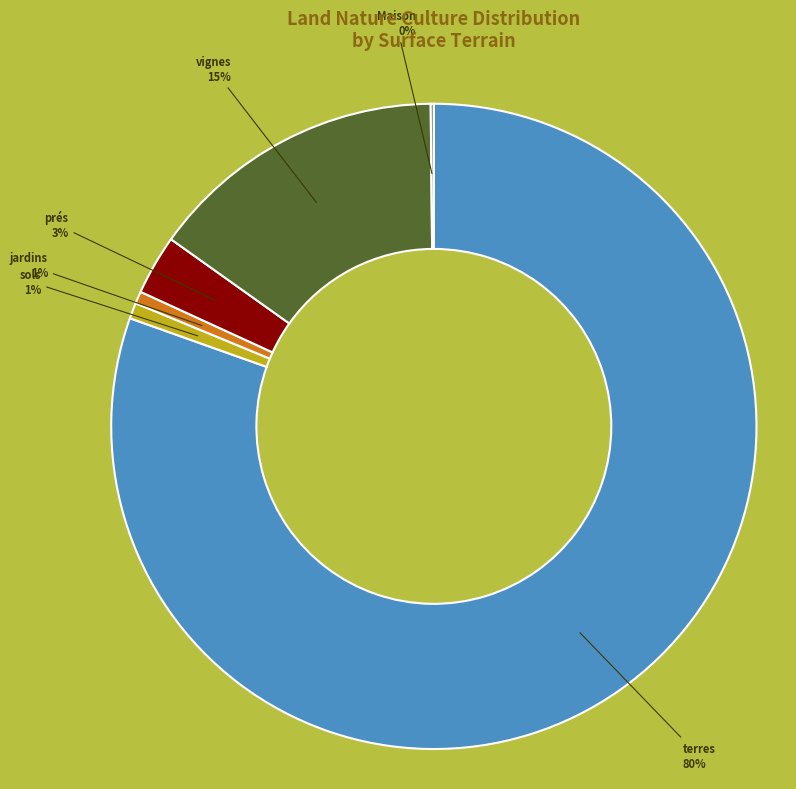

Between jardins and prés, which is larger?

prés